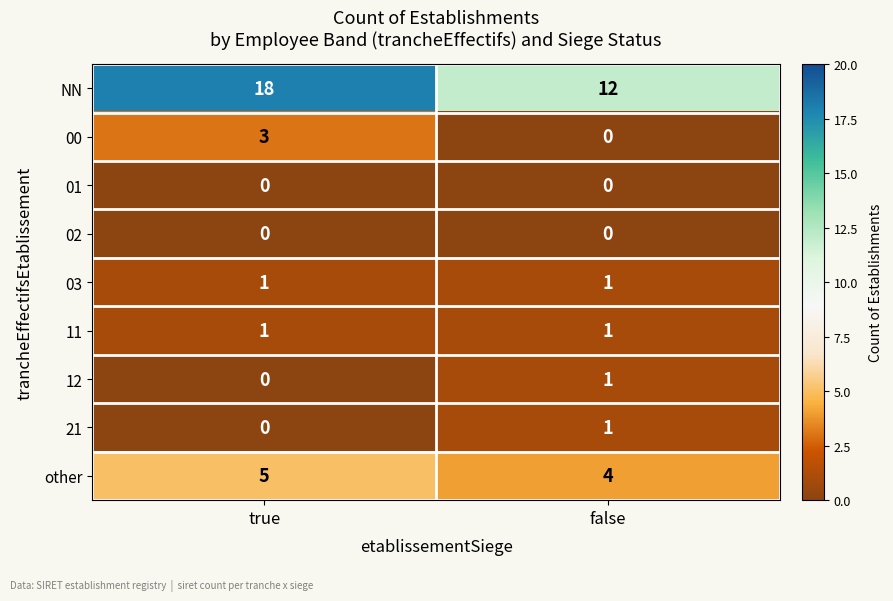

What is the sum of the other values at true and false?

9